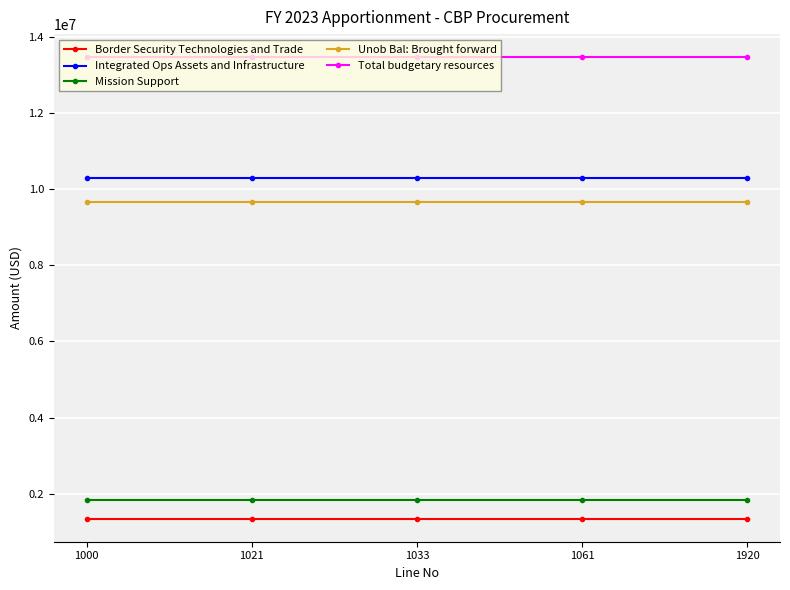

What is the difference between the highest and lowest values at 1061?

12120674